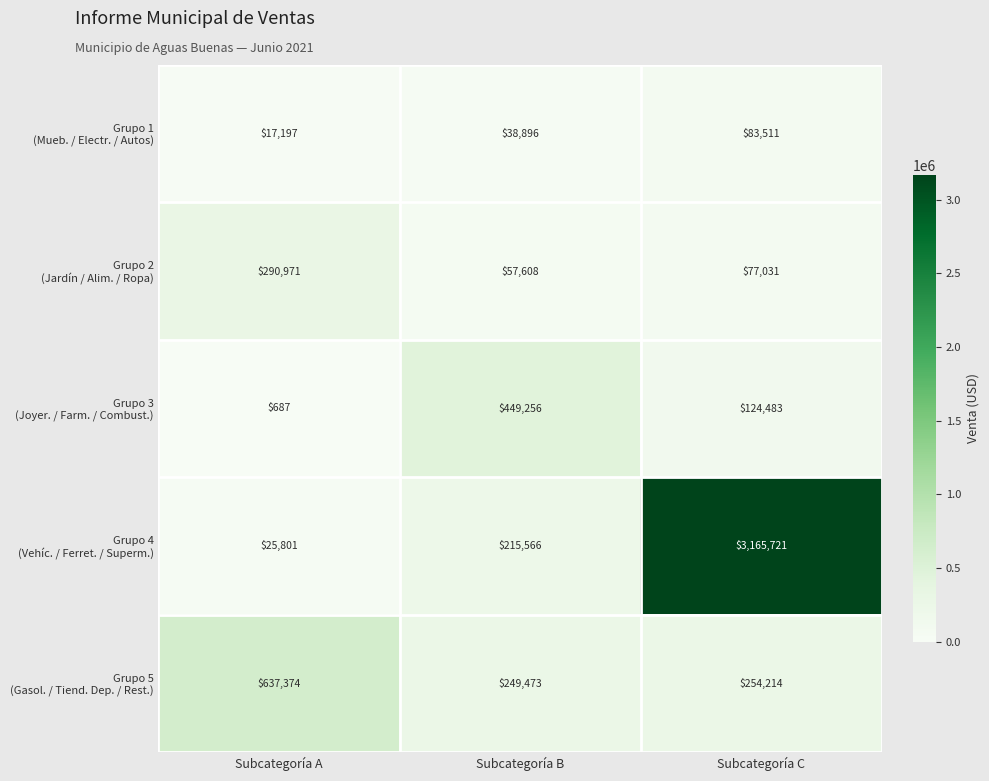

At which category is the sum across all series the highest?

Subcategoría C